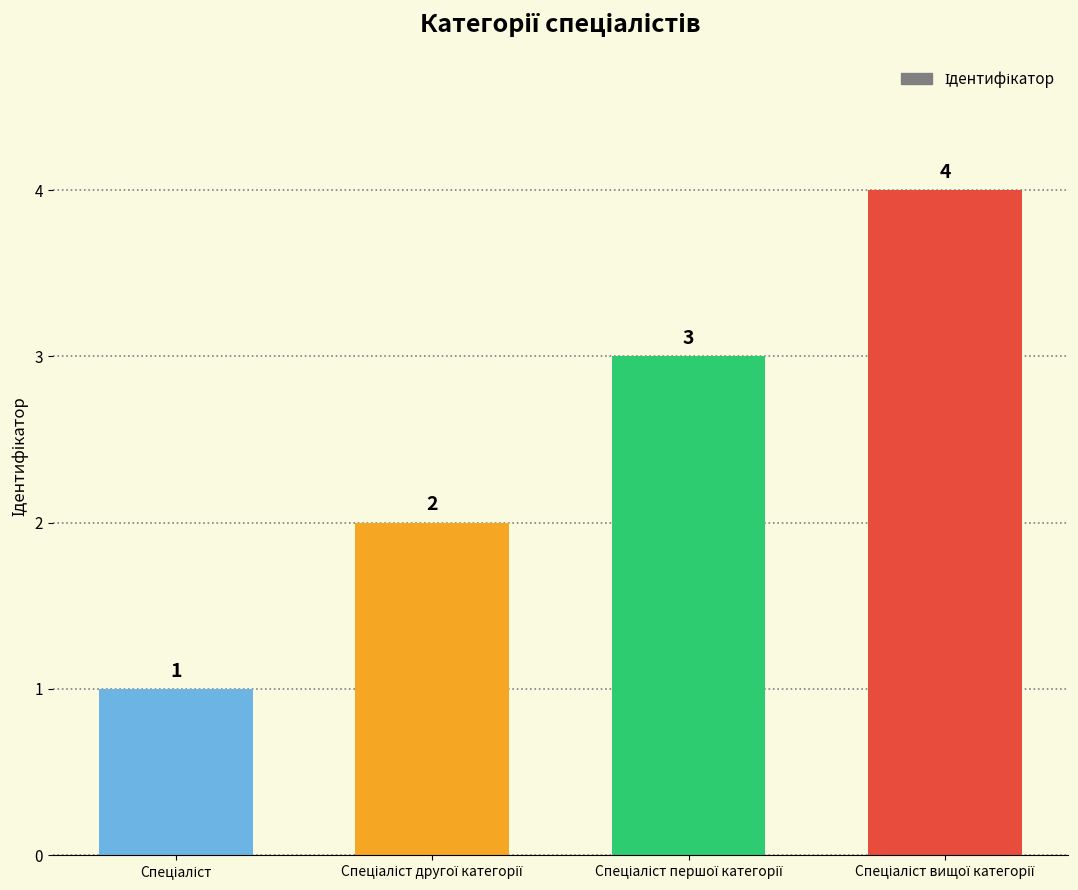

What is the maximum value shown in the chart?

4